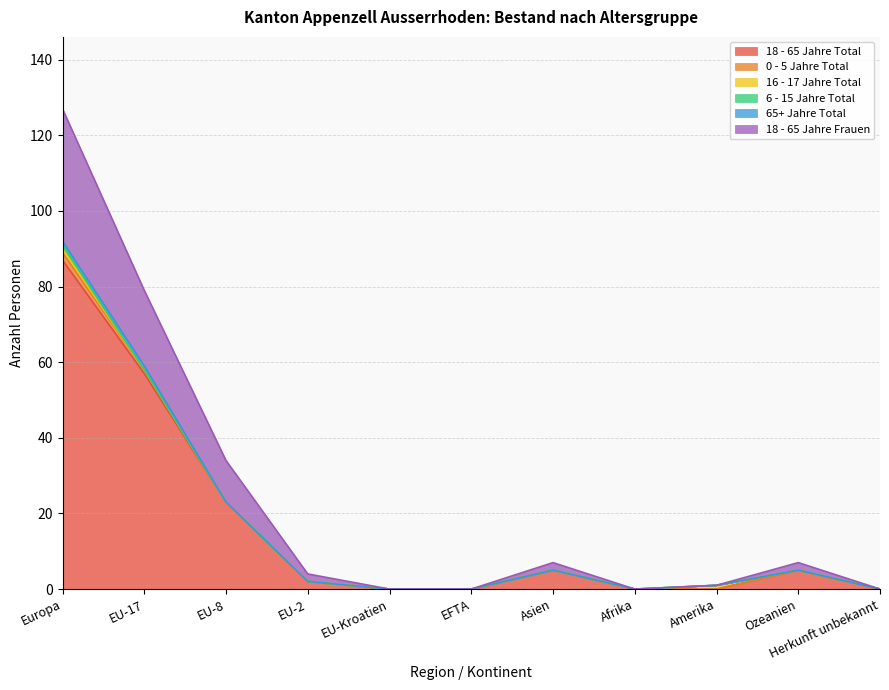

True or false: 18 - 65 Jahre Total and 6 - 15 Jahre Total intersect in this chart.

False